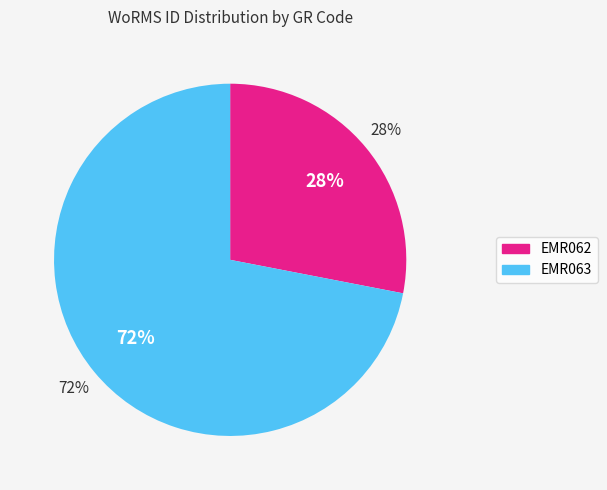

Combined, do EMR063 and EMR062 account for over 50%?

Yes